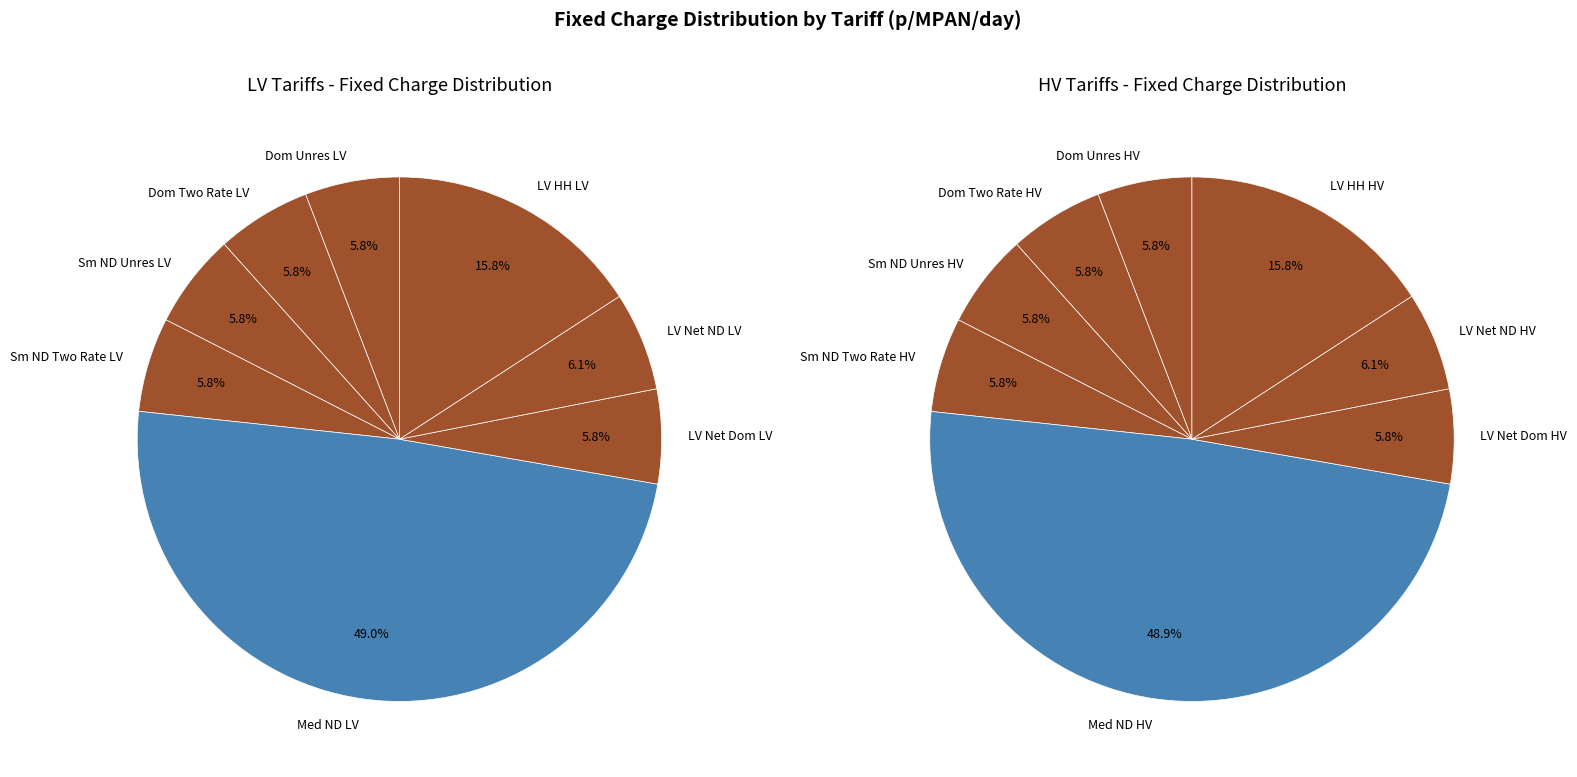

How many slices are in this pie chart?

16